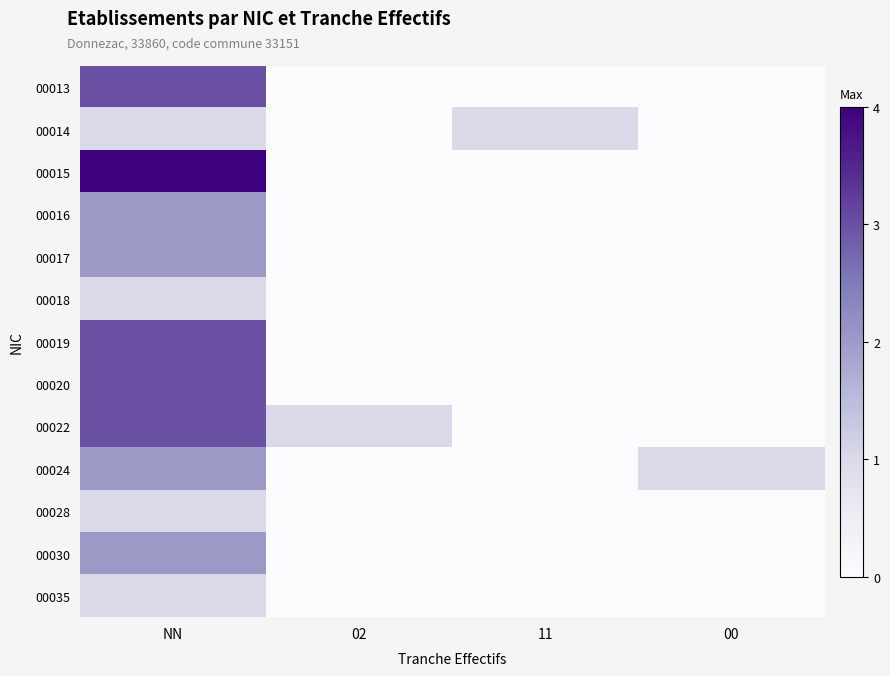

Reading left to right, what are all the values shown in this chart?

00013: NN=3	02=0	11=0	00=0
00014: NN=1	02=0	11=1	00=0
00015: NN=4	02=0	11=0	00=0
00016: NN=2	02=0	11=0	00=0
00017: NN=2	02=0	11=0	00=0
00018: NN=1	02=0	11=0	00=0
00019: NN=3	02=0	11=0	00=0
00020: NN=3	02=0	11=0	00=0
00022: NN=3	02=1	11=0	00=0
00024: NN=2	02=0	11=0	00=1
00028: NN=1	02=0	11=0	00=0
00030: NN=2	02=0	11=0	00=0
00035: NN=1	02=0	11=0	00=0